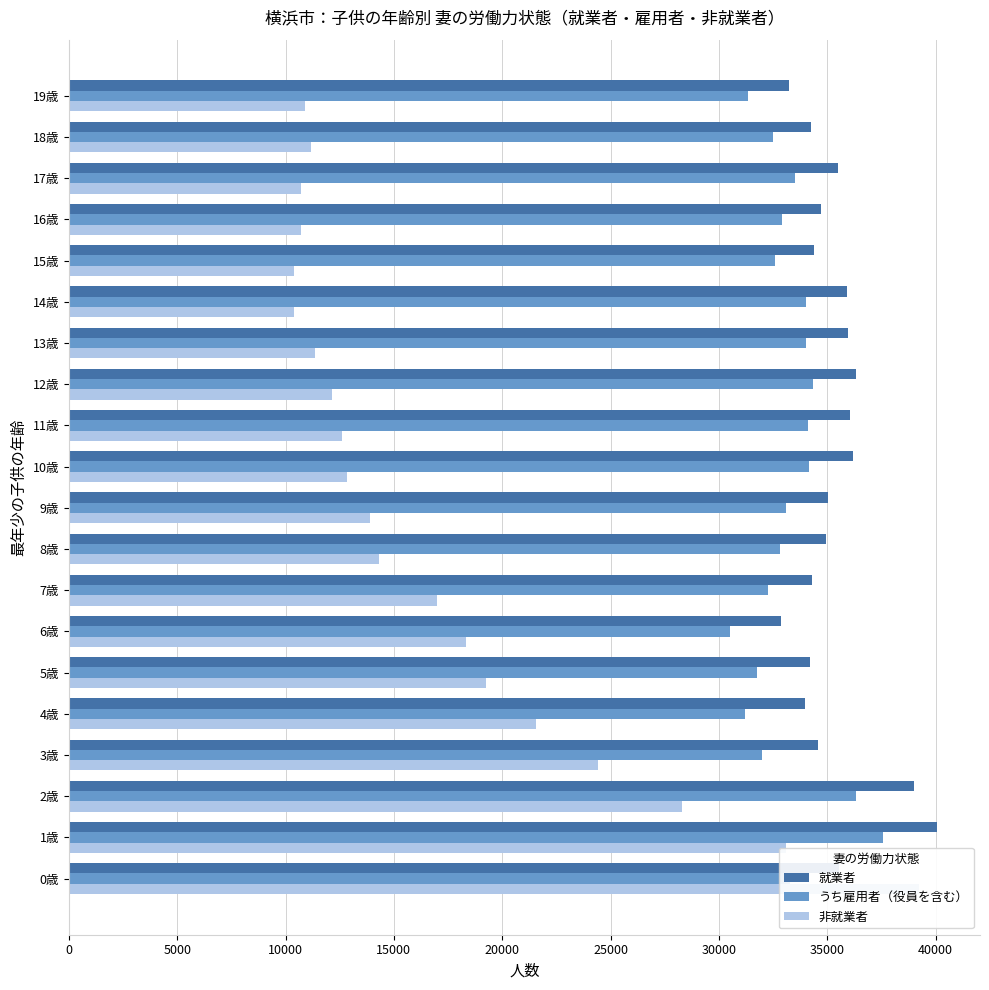

Which series has the largest total across all categories?

就業者